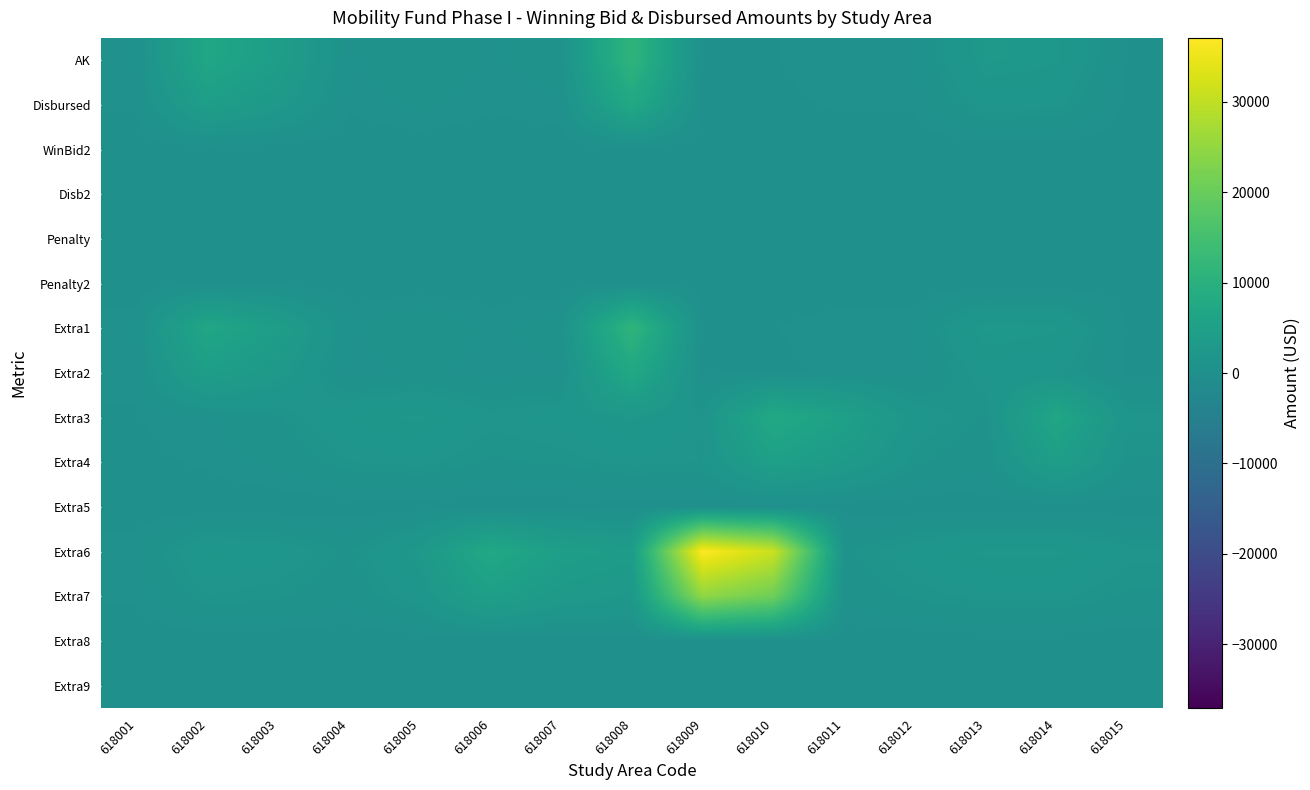

Between 618015 and 618010, which is larger?

618015